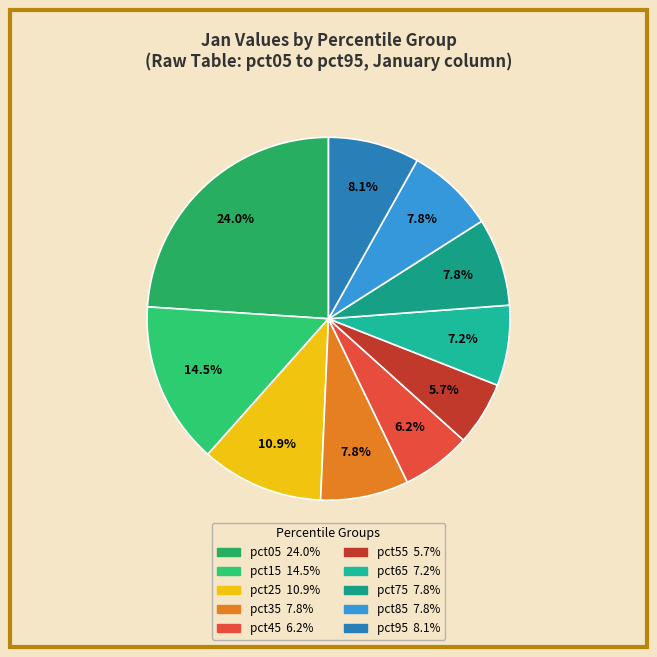

The pct65 slice represents 7% of the pie. True or false?

True